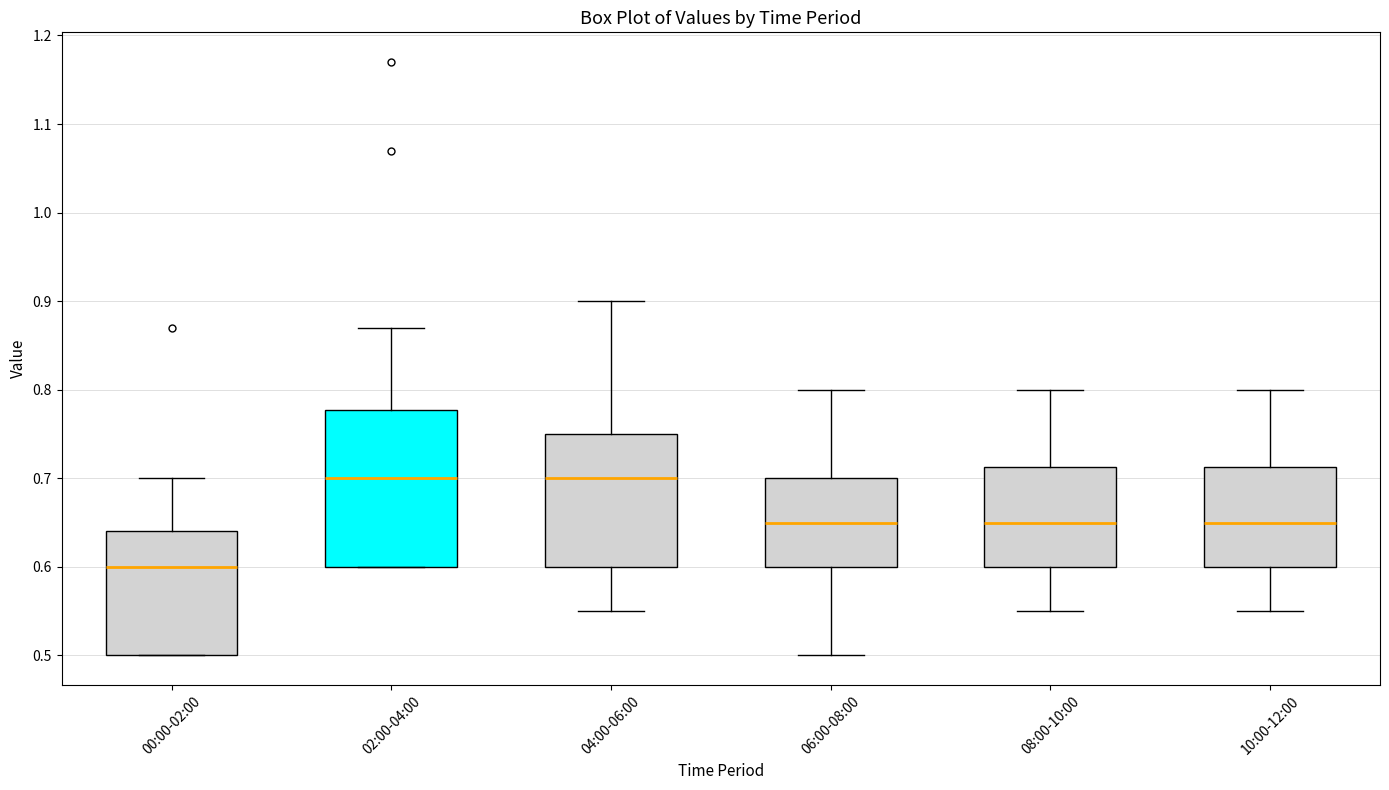

Where is the upper edge of the box for 00:00-02:00 on the y-axis? The values are not printed on the chart, so give them approximately, as read against the axis.

0.64